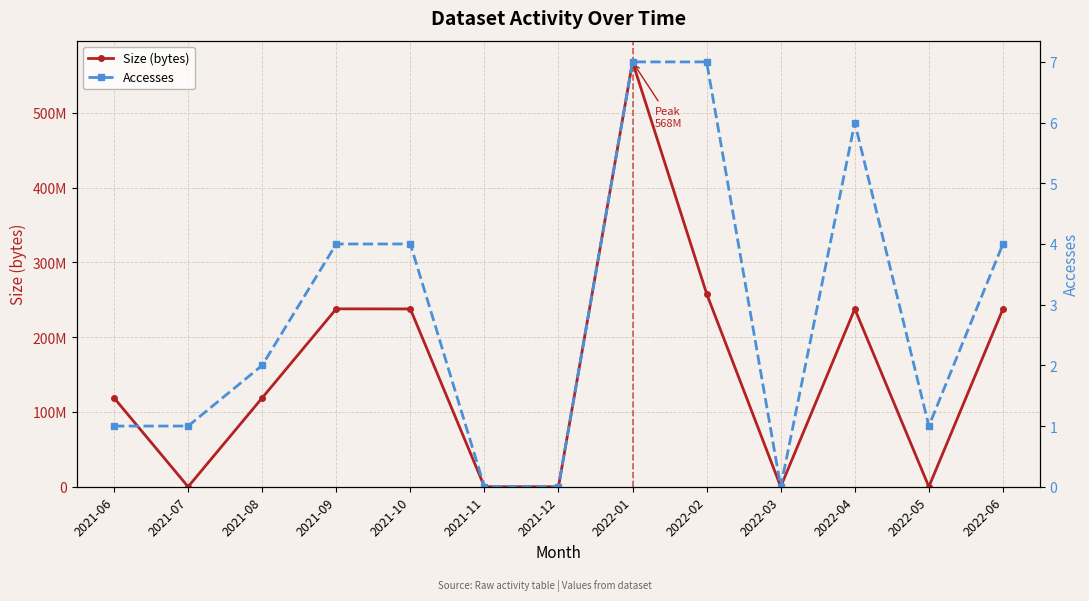

What is the total value across all series at 2021-08?

118797066